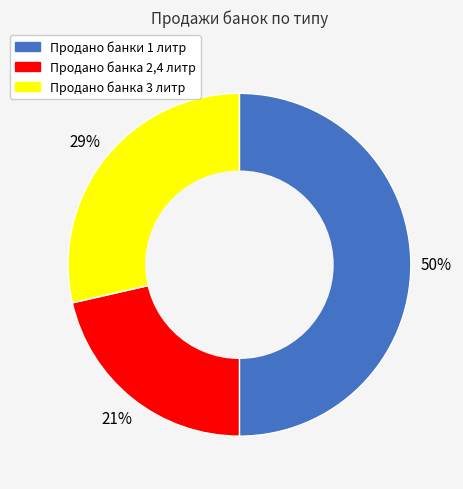

How many segments does this pie chart have?

3